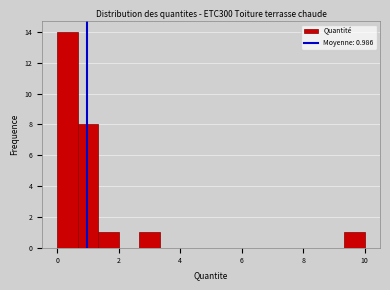

Around what value on the x-axis is the tallest bar? Give the approximate position of its centre, as read against the axis.

0.4